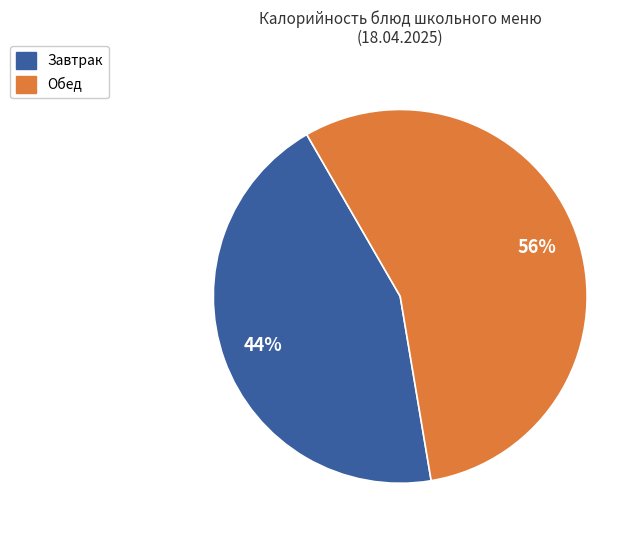

To the nearest percent, what is the average slice percentage?

50%